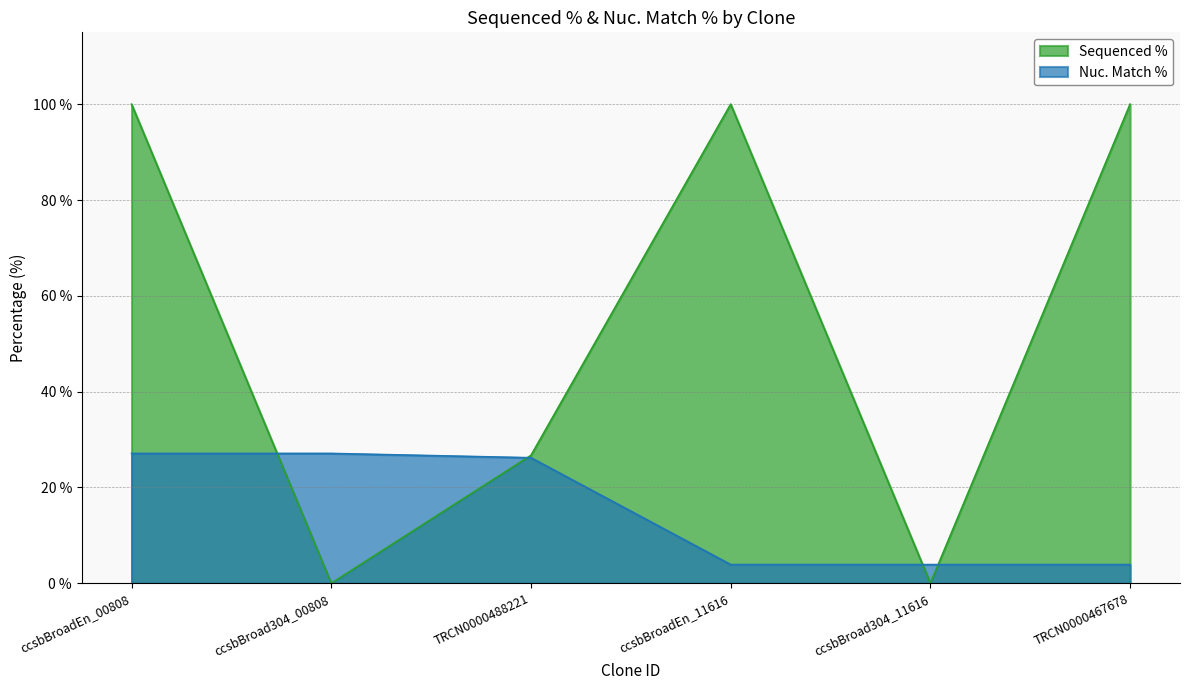

Count the Sequenced % values in the range 0 to 100.

6